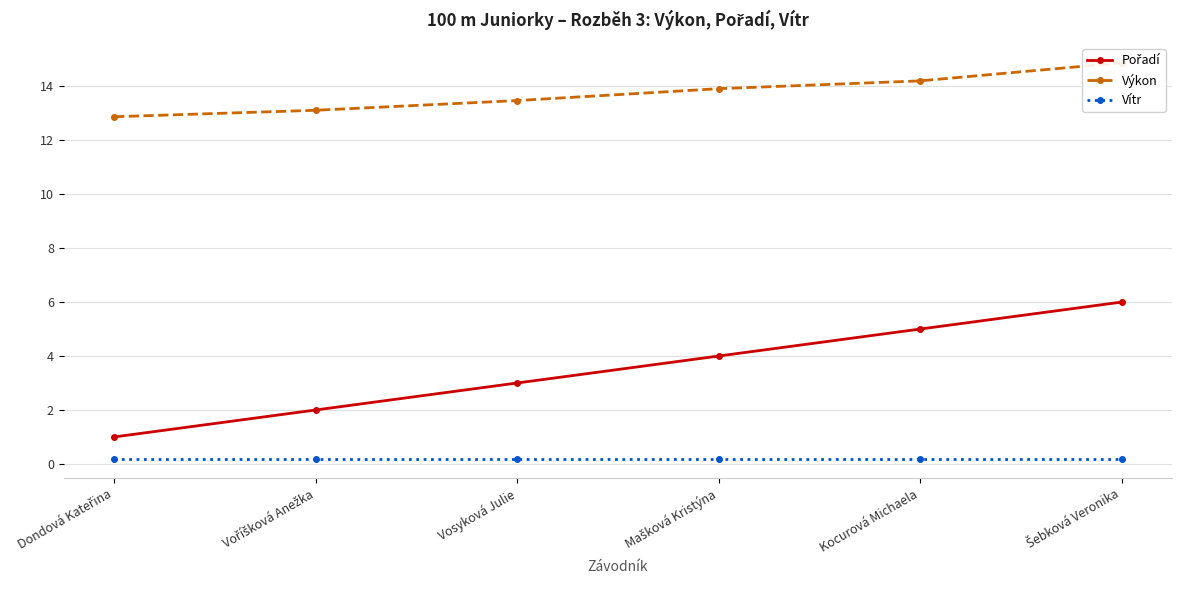

How many lines are shown in the chart?

3